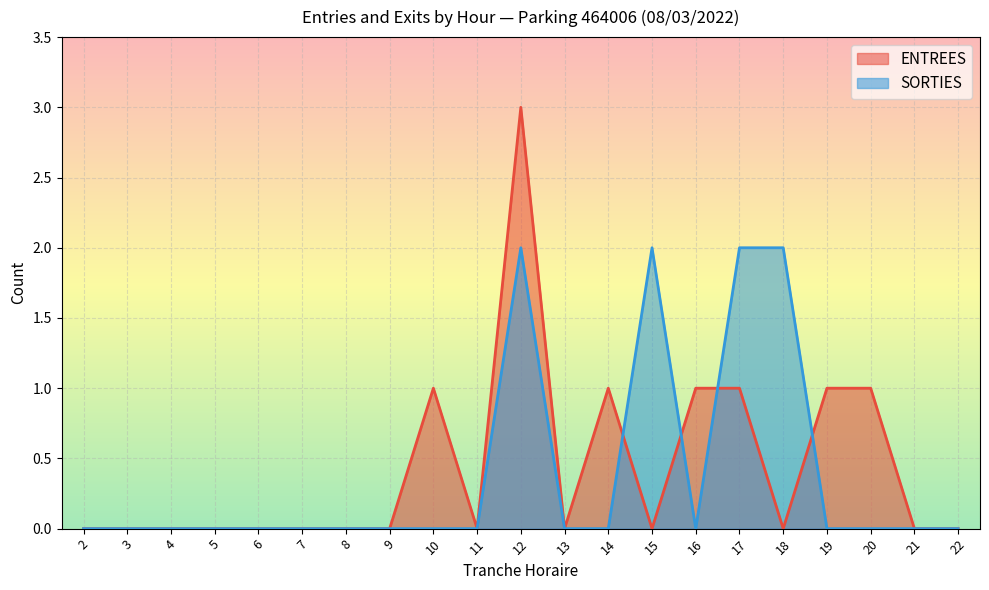

What is the difference between the SORTIES values at 17 and 16?

2